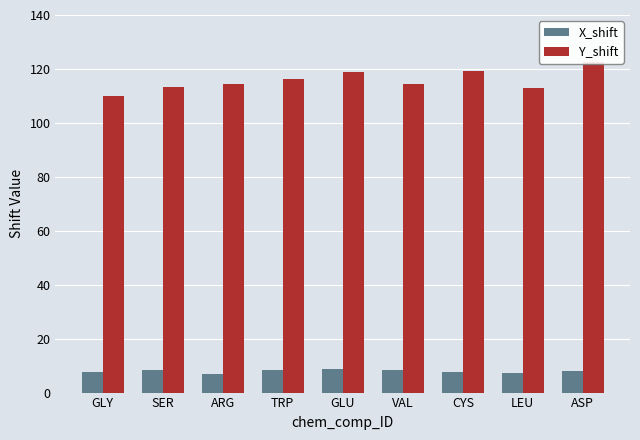

List the labels in order of X_shift value, largest first.

GLU, SER, TRP, VAL, ASP, GLY, CYS, LEU, ARG